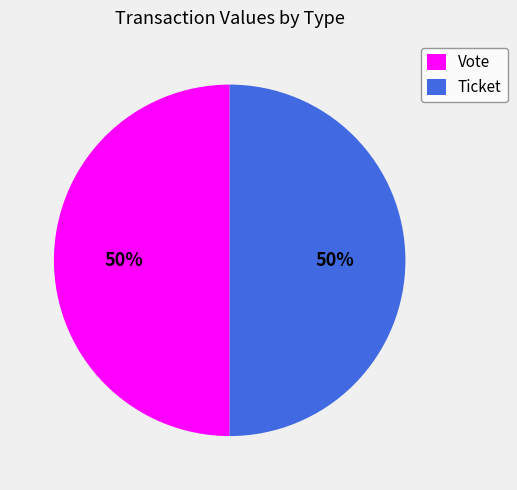

Is the sum of Ticket and Vote greater than half?

Yes